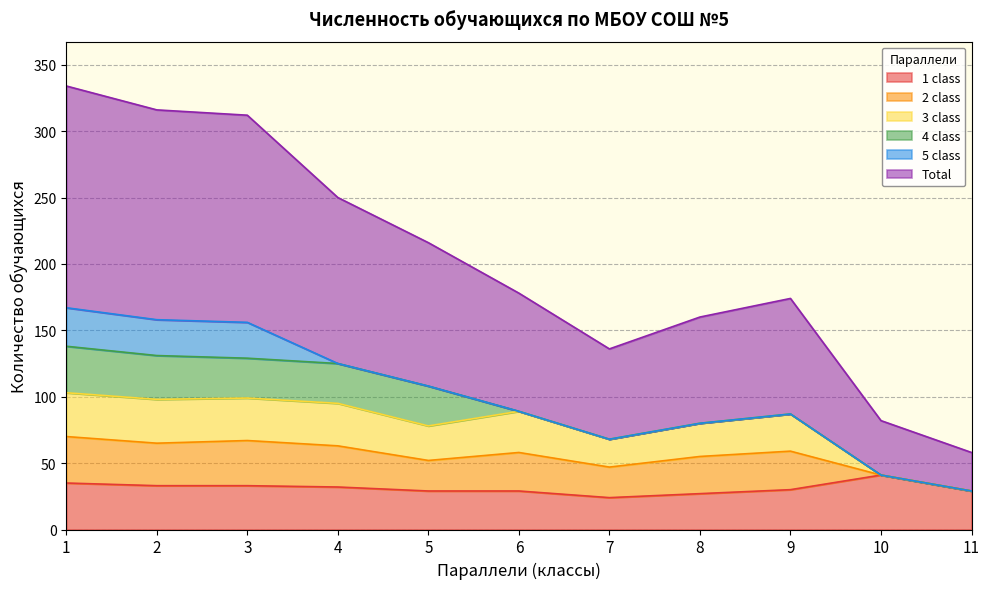

What is the value of the Total point at the 6th from the left?

89